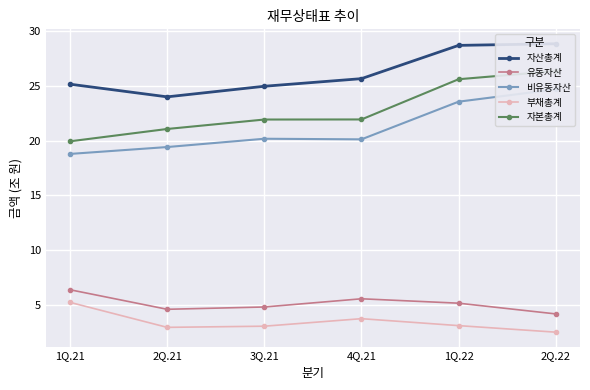

What is the difference between the maximum and minimum values in the 유동자산 series?

2.2